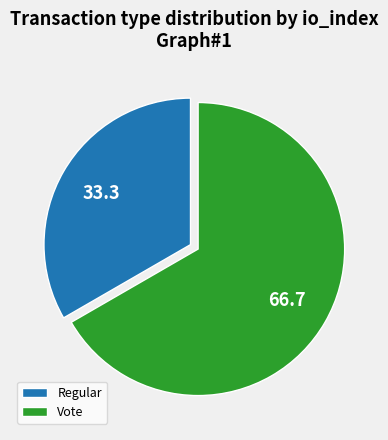

Is it true that Vote is 67% of the pie?

True